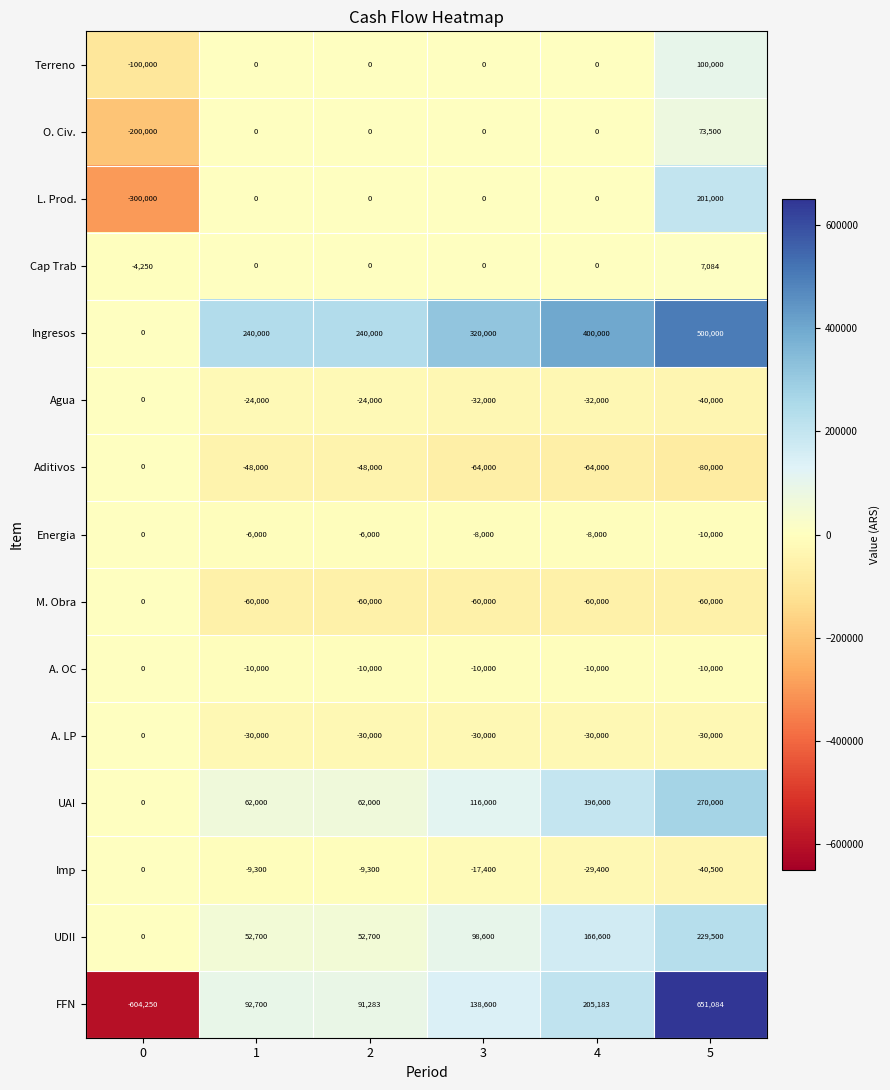

What is the difference between the highest and lowest values at 3?

384000